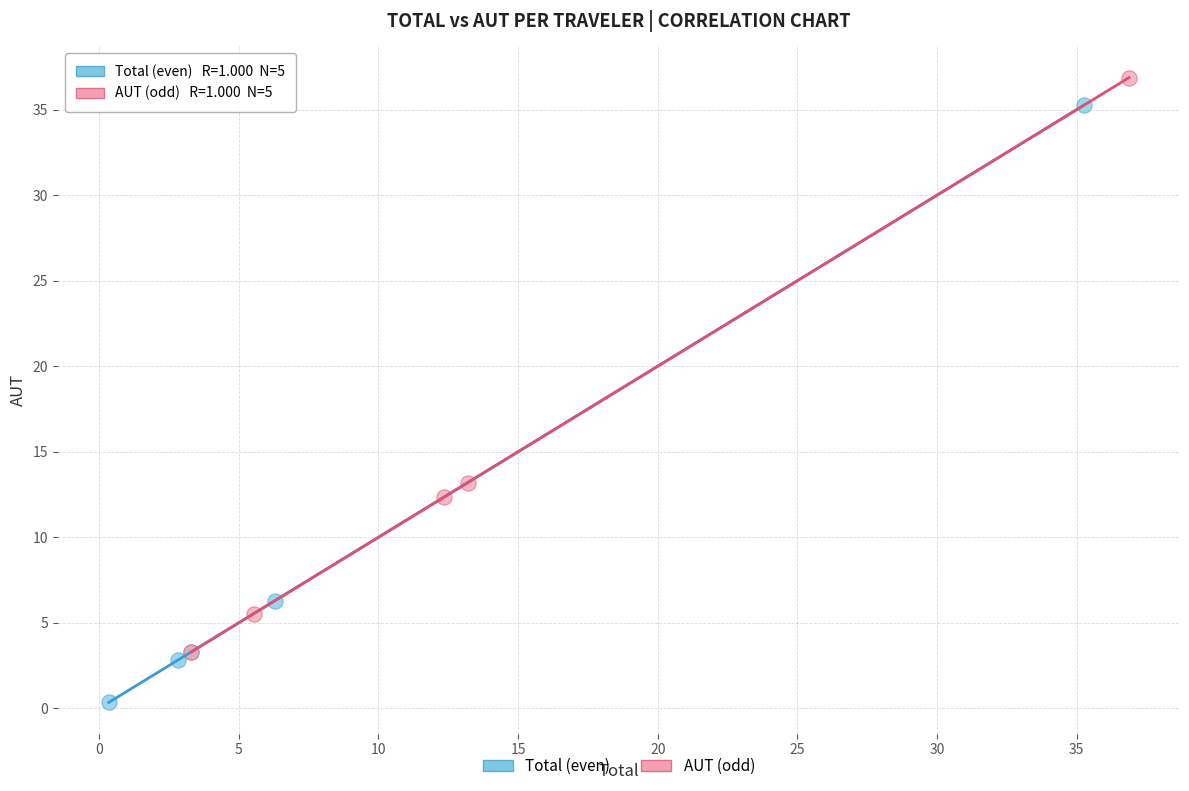

Which series reaches the minimum Y coordinate?

Total (even)